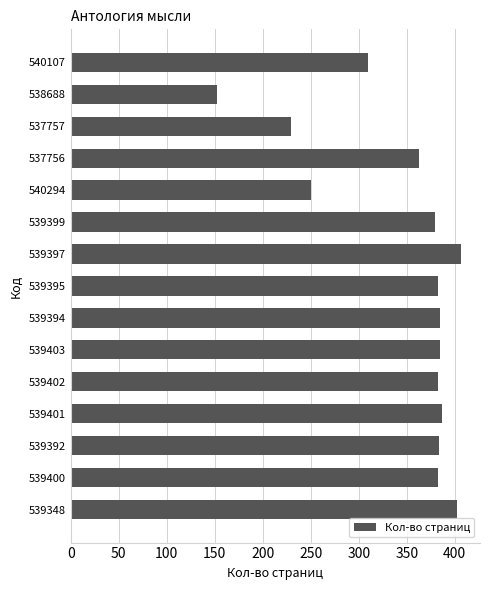

What is the smallest value displayed?

152